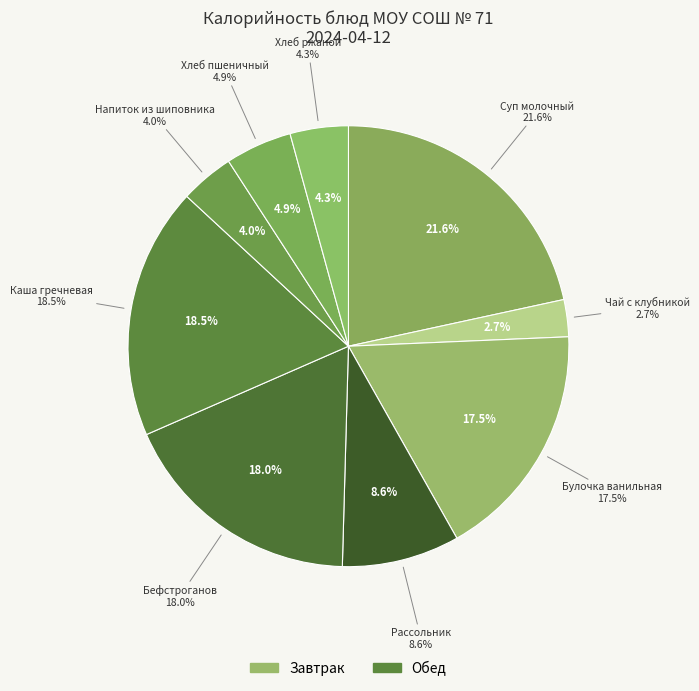

Does any single category account for the majority?

No